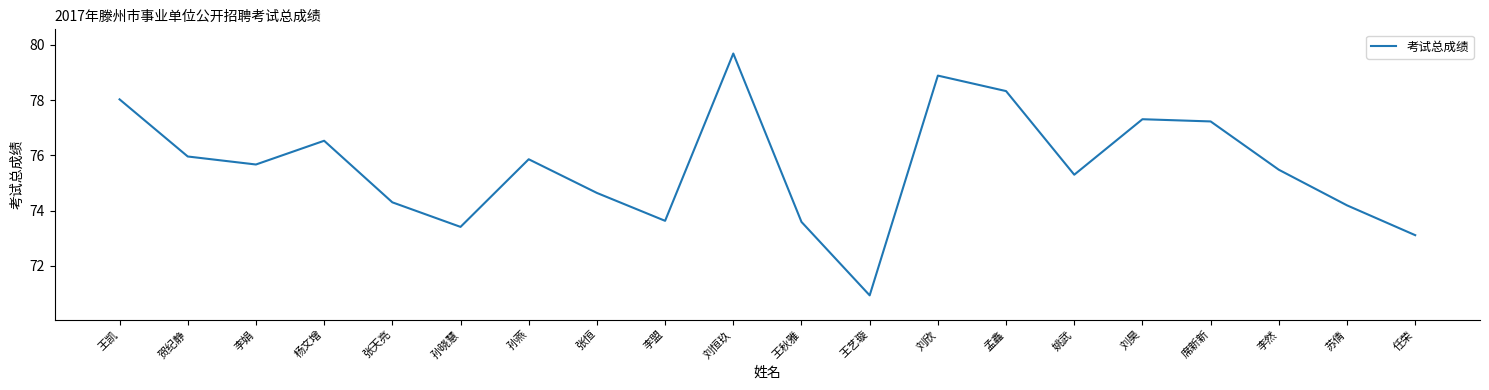

How many lines are shown in the chart?

1